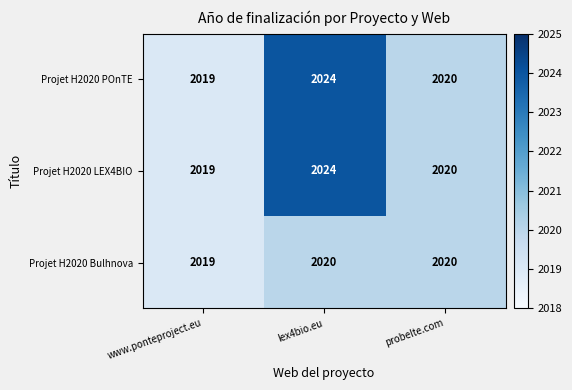

What is the sum of the Projet H2020 Bulhnova values at www.ponteproject.eu and lex4bio.eu?

4039